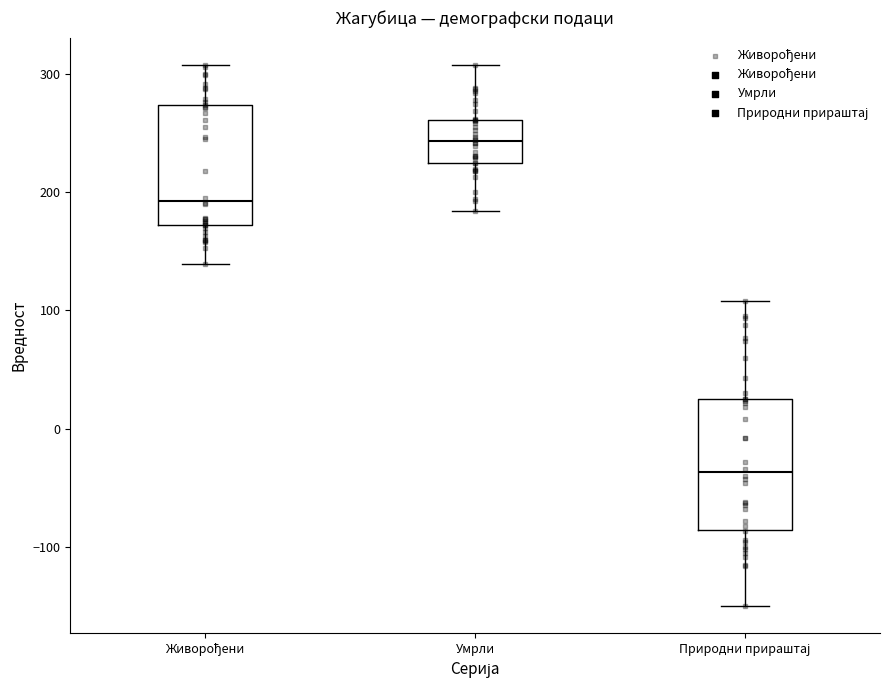

Reading left to right, read every box against the y-axis: the position of its median line, the range the box covers, and the ends of its whiskers. The values are not printed on the chart, so give them approximately, as read against the axis.

Живорођени: median 190, box 170 to 270, whiskers 140 to 310
Умрли: median 240, box 230 to 260, whiskers 180 to 310
Природни прираштај: median -40, box -90 to 30, whiskers -150 to 110